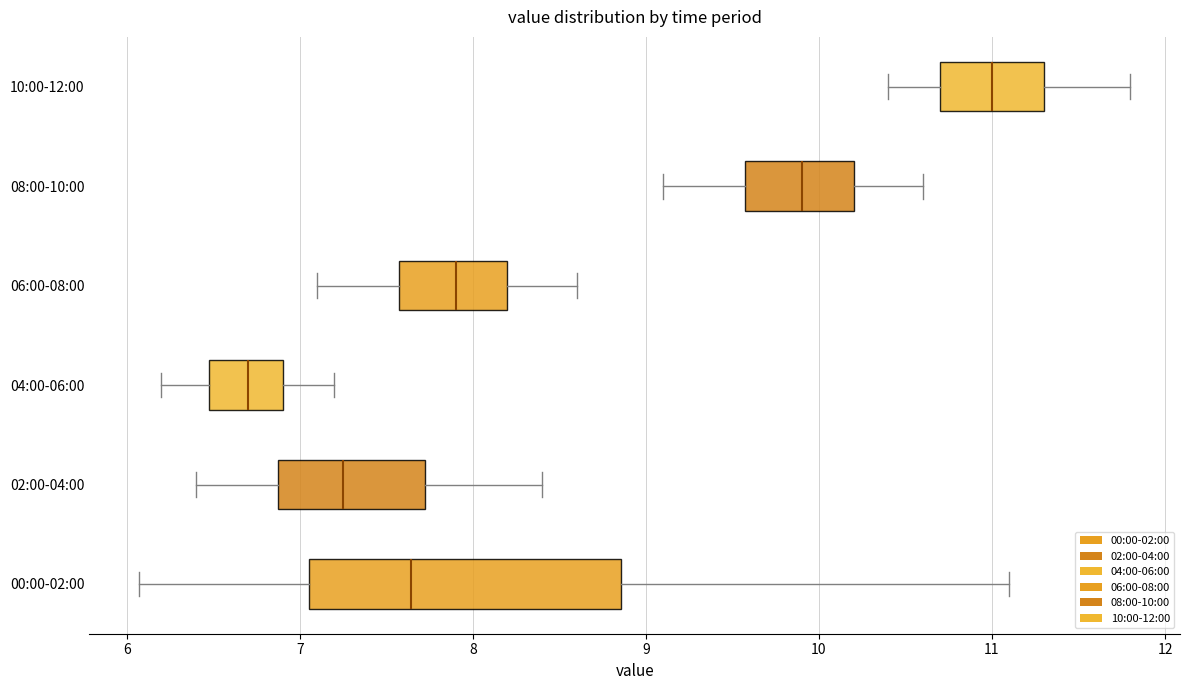

Reading bottom to top, transcribe this box plot: for each box, give where its median line is, the range the box spans, and where its two whiskers end, as read against the x-axis. The values are not printed on the chart, so give them approximately, as read against the axis.

00:00-02:00: median 7.6, box 7.1 to 8.9, whiskers 6.1 to 11.1
02:00-04:00: median 7.3, box 6.9 to 7.7, whiskers 6.4 to 8.4
04:00-06:00: median 6.7, box 6.5 to 6.9, whiskers 6.2 to 7.2
06:00-08:00: median 7.9, box 7.6 to 8.2, whiskers 7.1 to 8.6
08:00-10:00: median 9.9, box 9.6 to 10.2, whiskers 9.1 to 10.6
10:00-12:00: median 11.0, box 10.7 to 11.3, whiskers 10.4 to 11.8